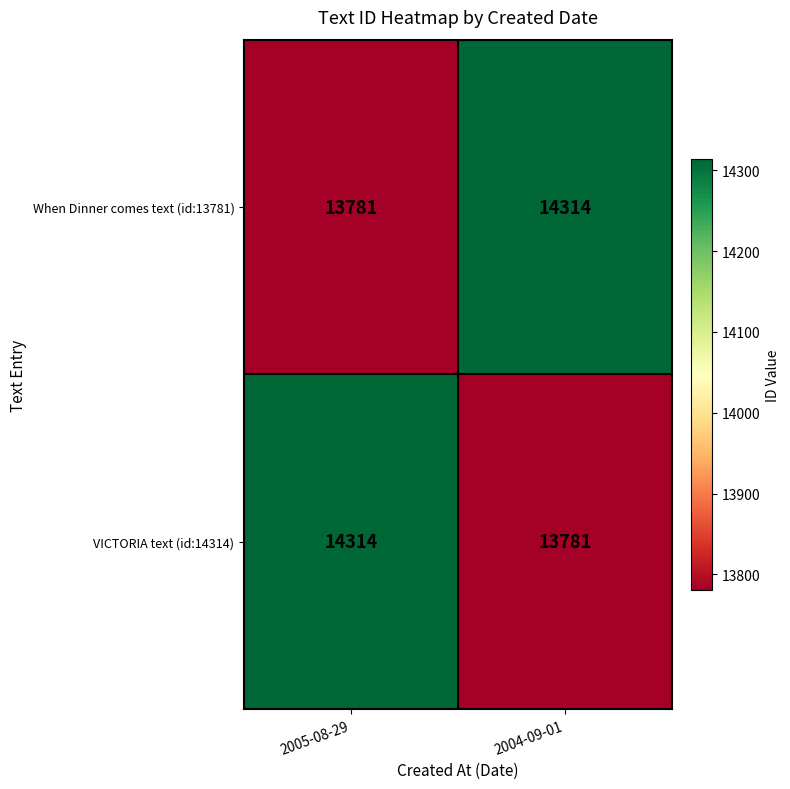

What is the spread (max minus min) of values at 2005-08-29?

533